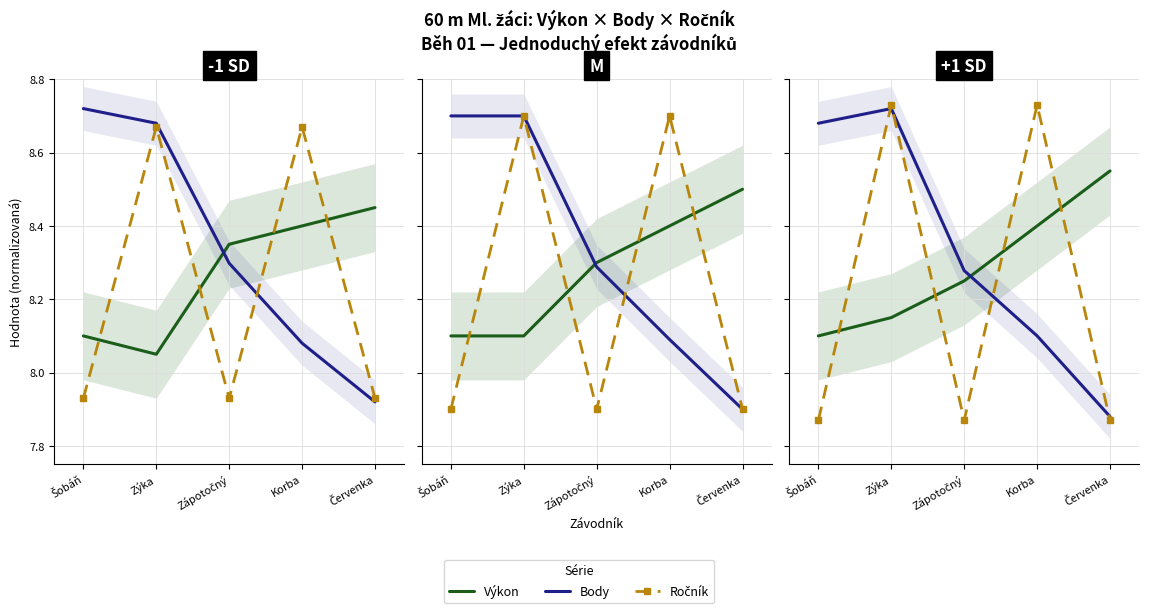

What is the greatest value displayed?

8.7